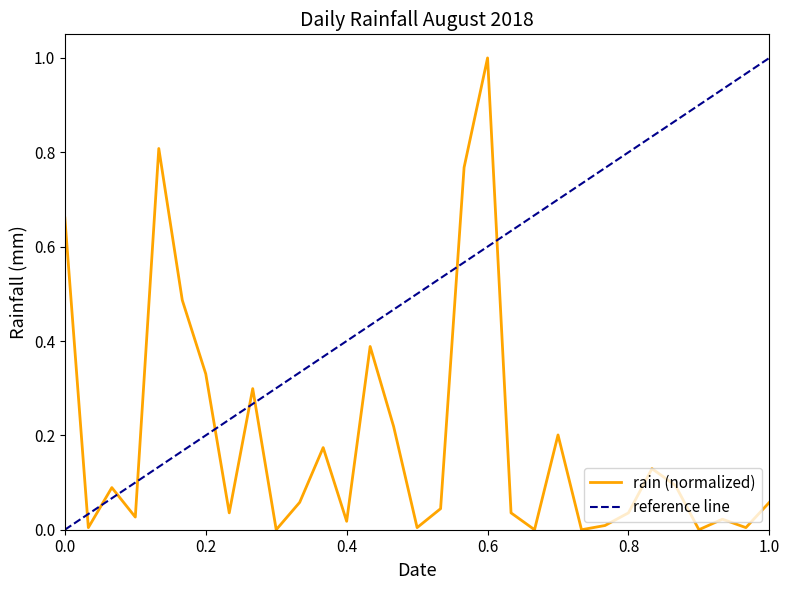

At which category does the chart reach its peak across all series?

0.6